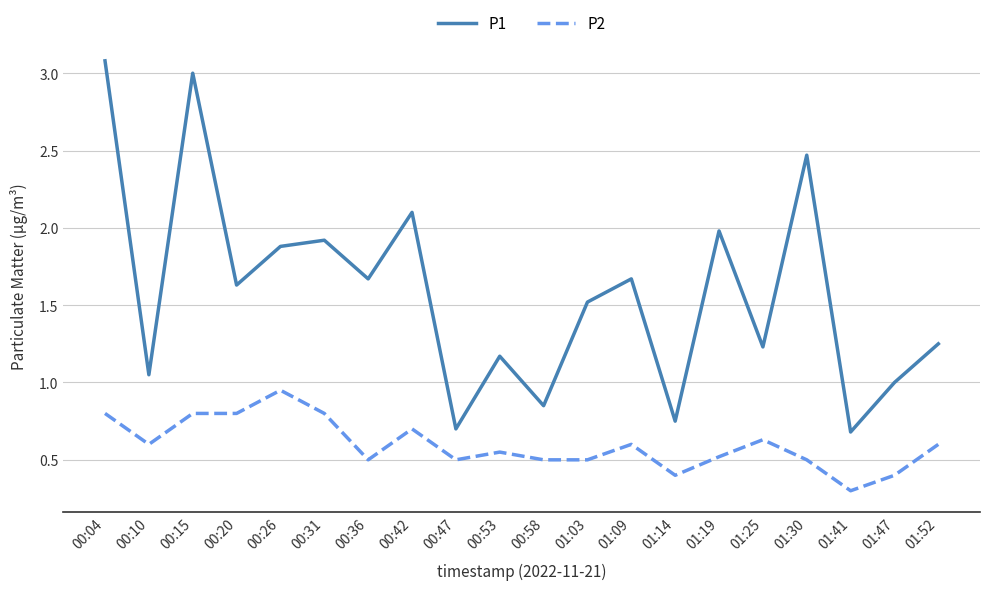

What is the spread (max minus min) of values at 00:15?

2.2